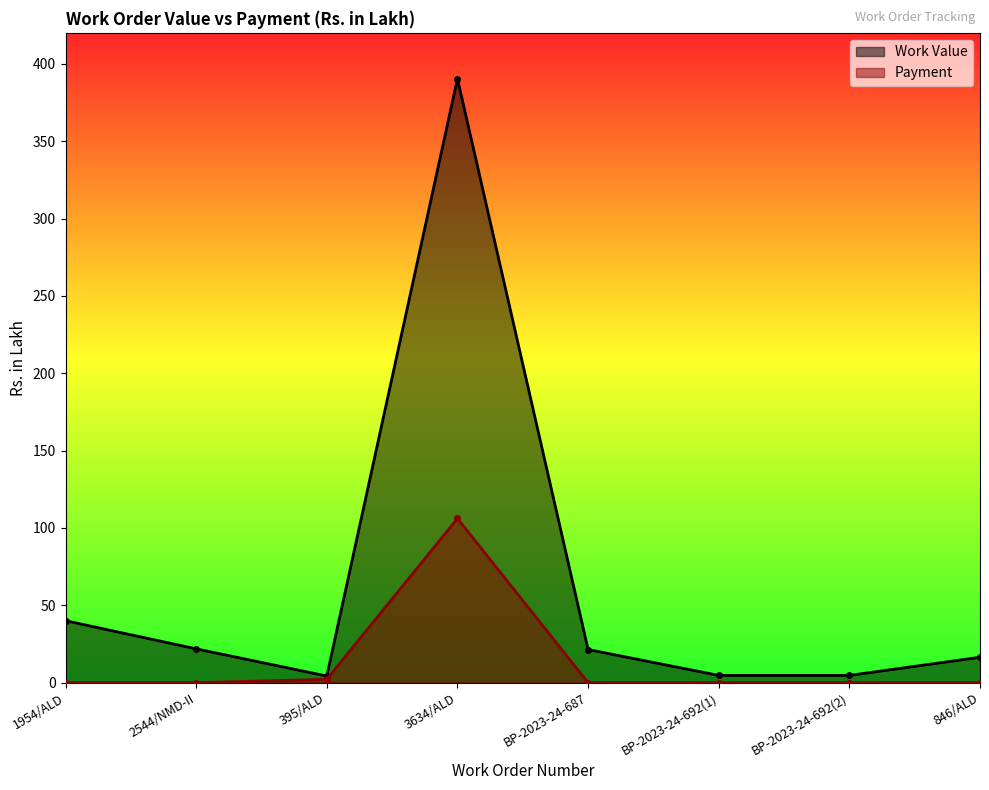

The Work Value series shows 21.5 at 846/ALD. True or false?

False